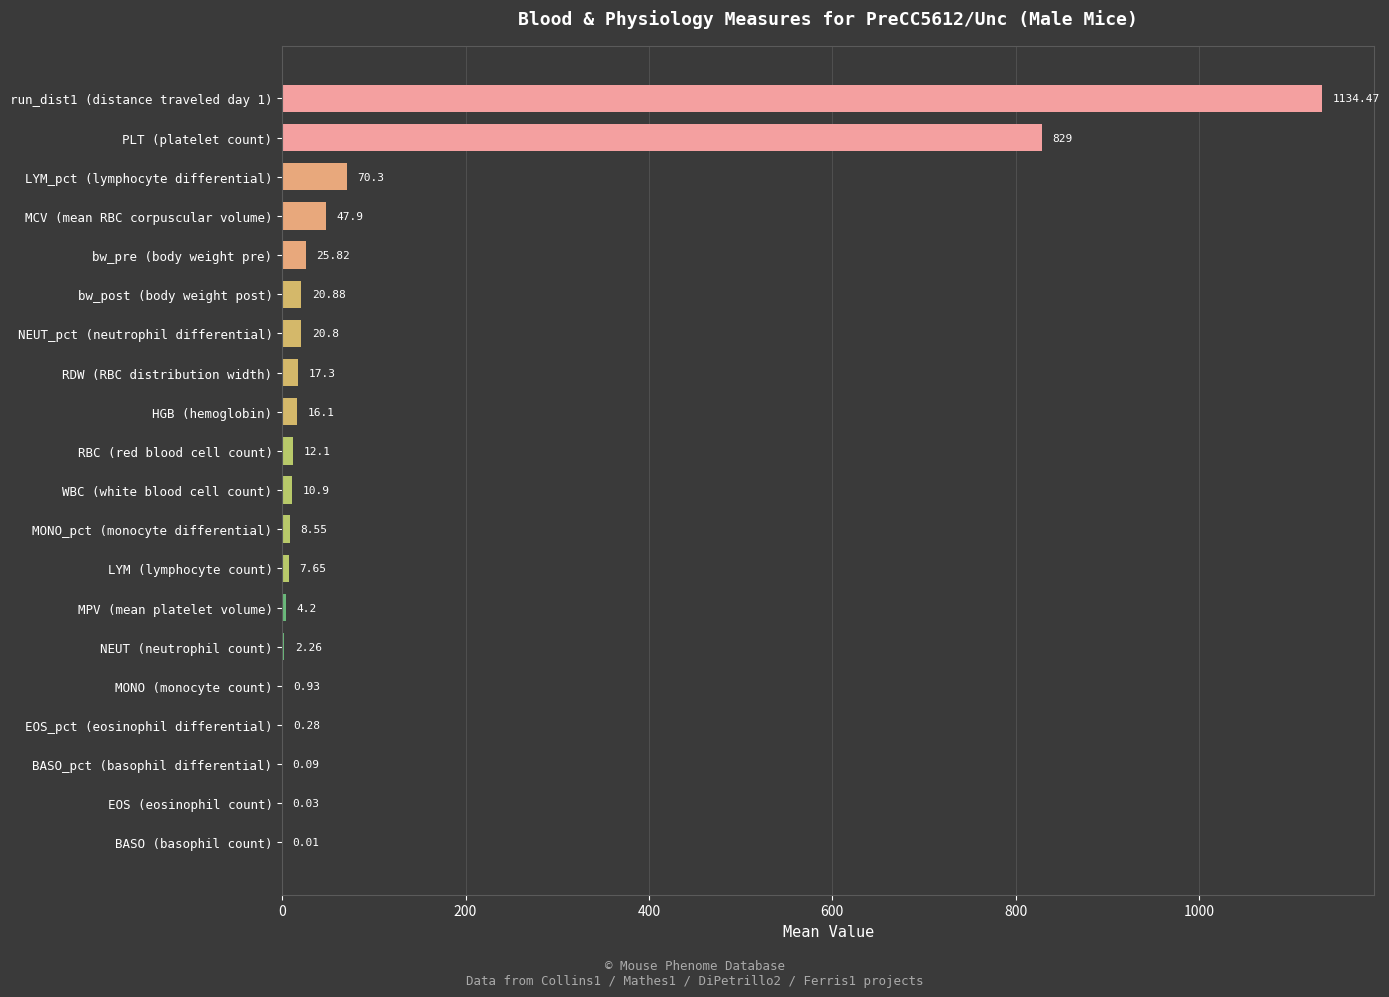

How many categories are shown in the chart?

20